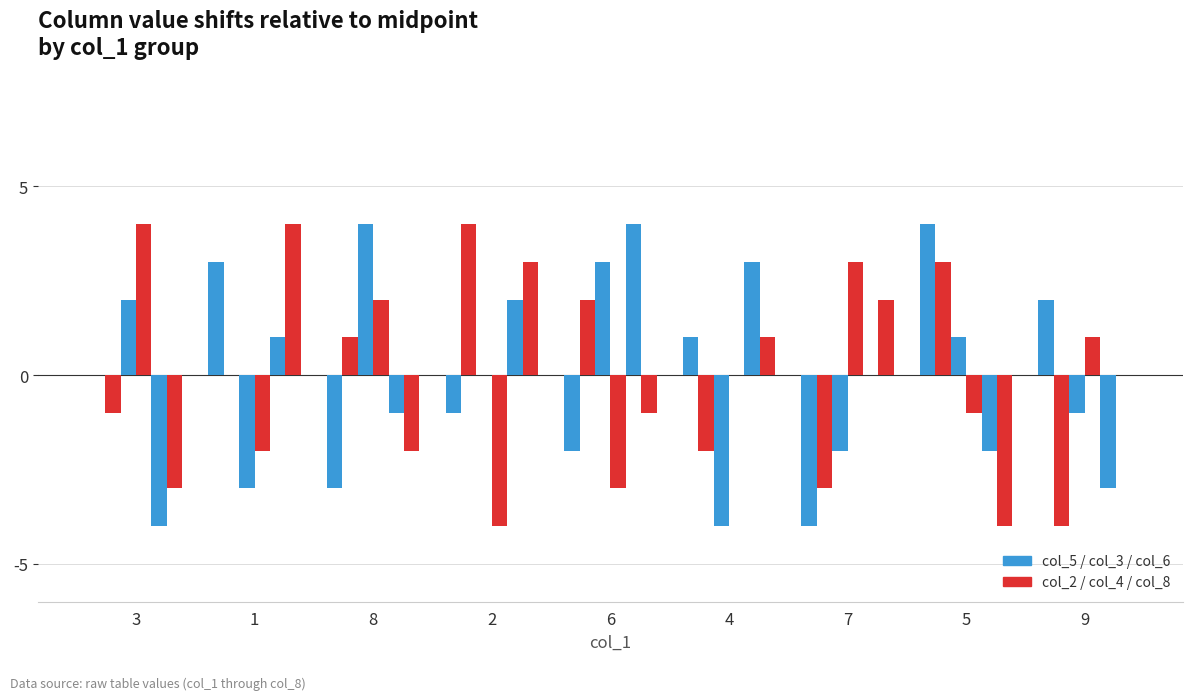

Are the bars horizontal?

No